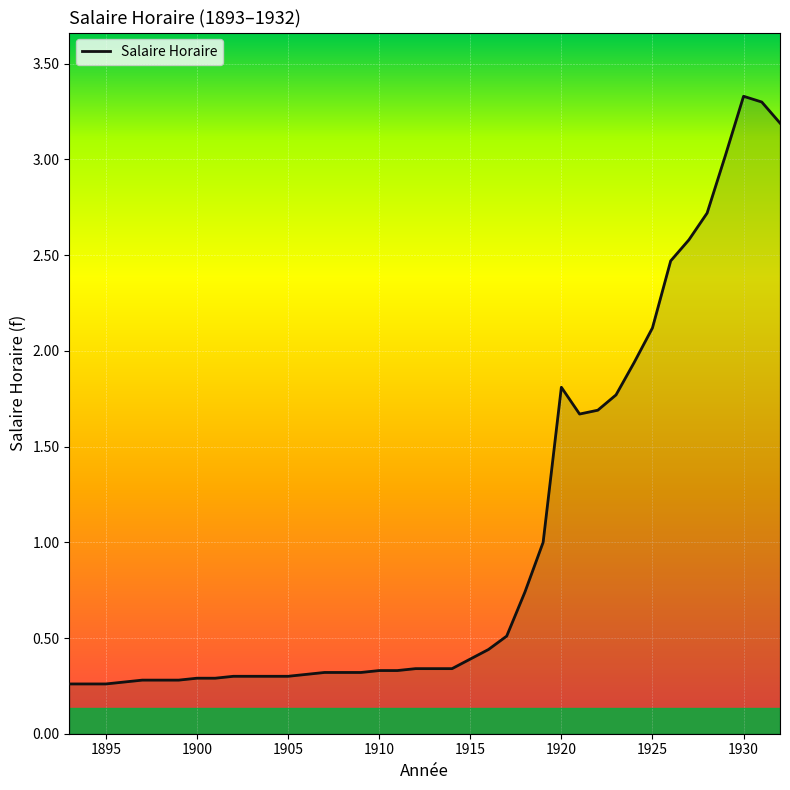

What is the greatest value displayed?

3.3